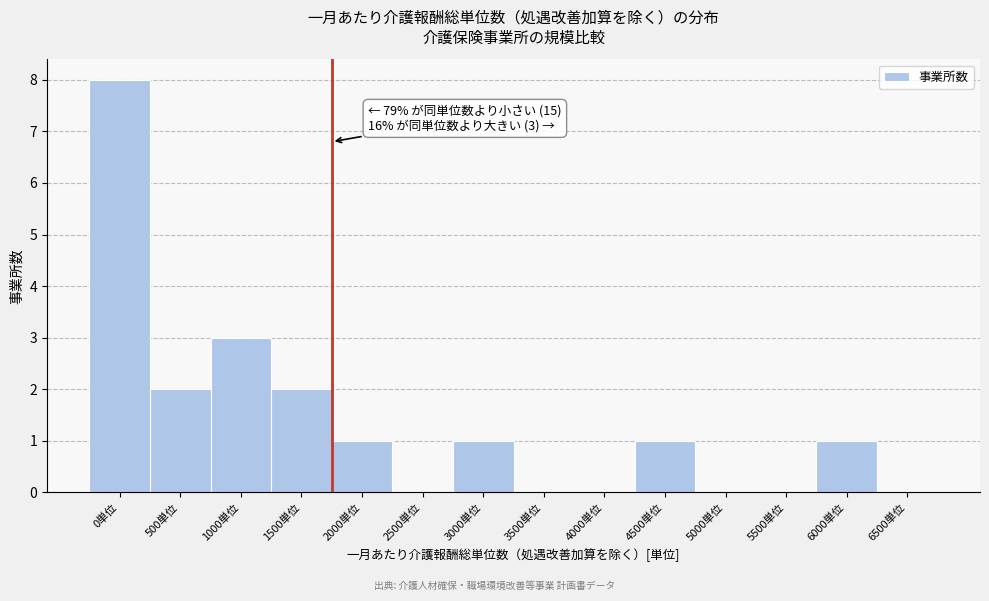

Reading right to left, transcribe all the data shown in this chart.

6500単位=0	6000単位=1	5500単位=0	5000単位=0	4500単位=1	4000単位=0	3500単位=0	3000単位=1	2500単位=0	2000単位=1	1500単位=2	1000単位=3	500単位=2	0単位=8